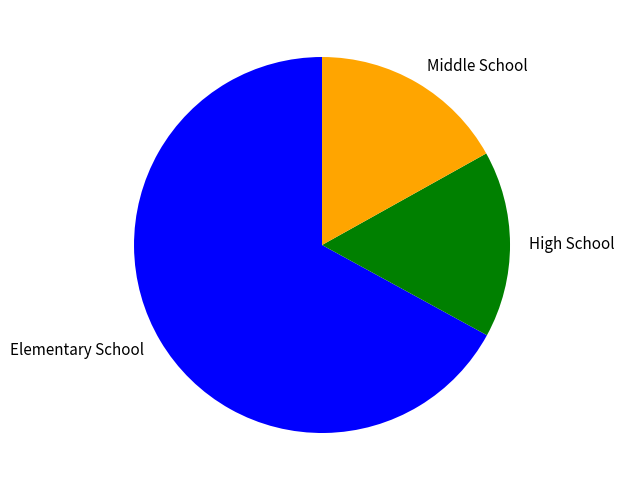

How many segments does this pie chart have?

3